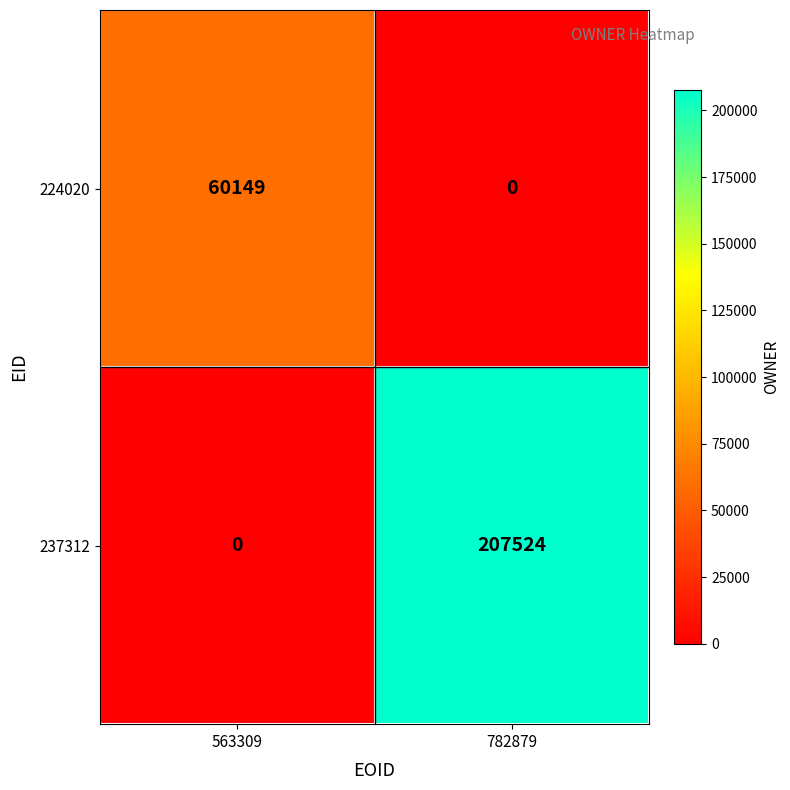

How many distinct data groups are displayed?

2